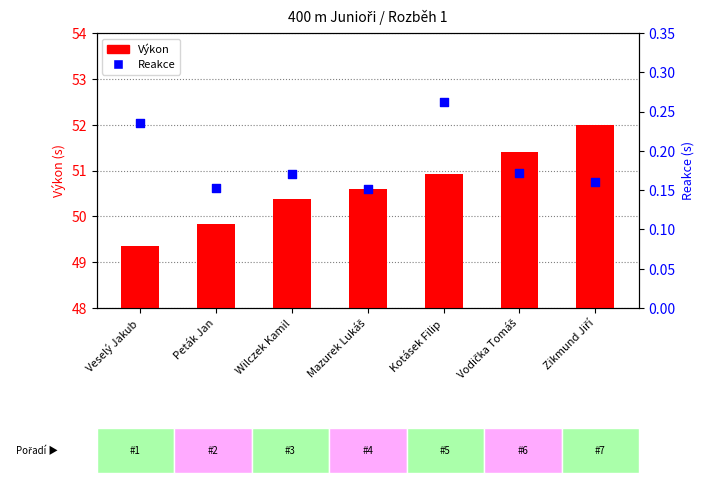

At which category is the sum across all series the highest?

Zikmund Jiří